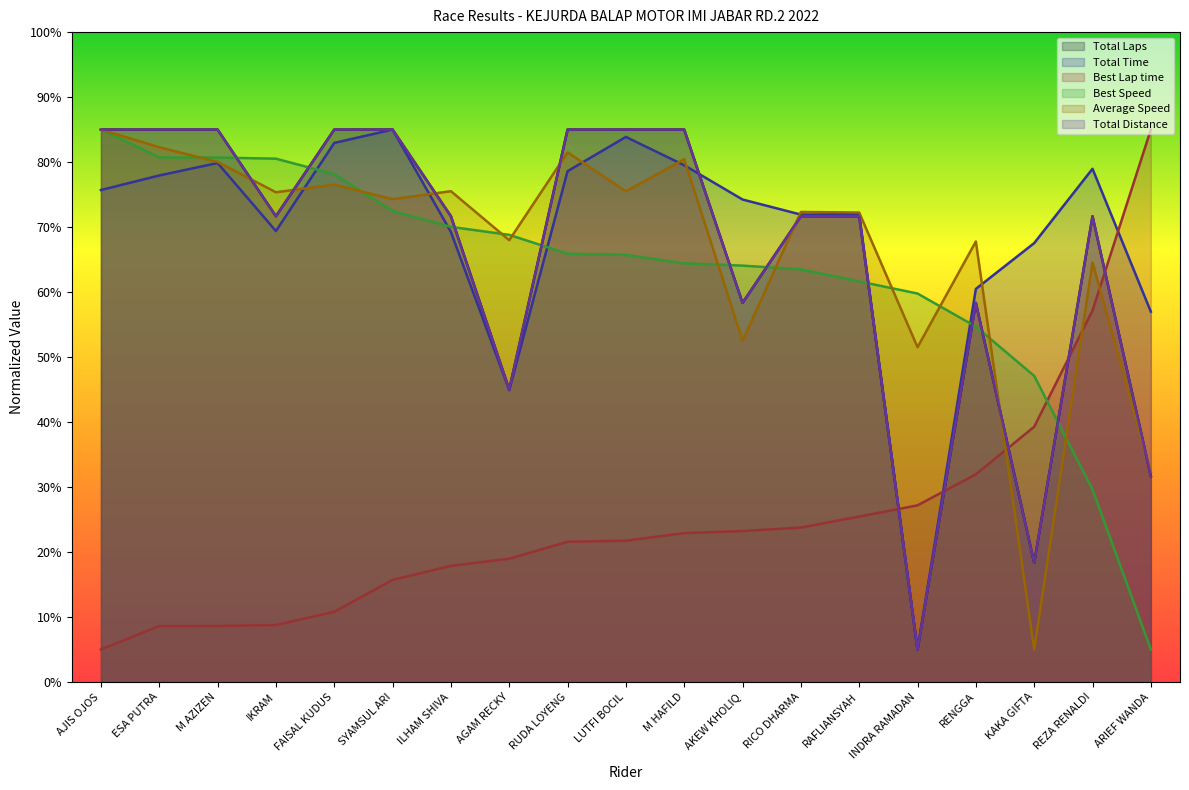

Is the value of Total Distance at RENGGA greater than the value of Average Speed at ESA PUTRA?

No